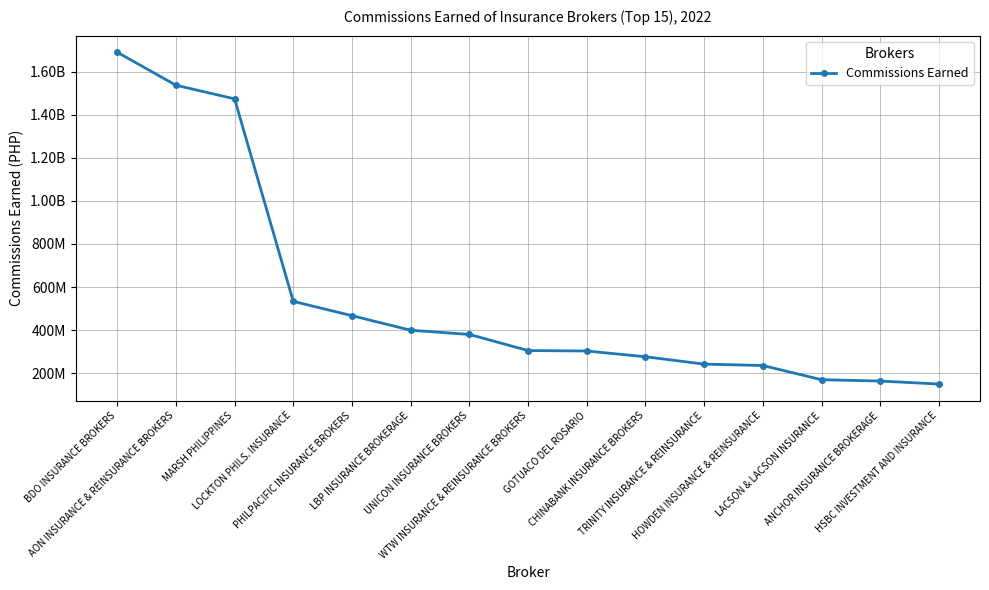

What is the change in value from BDO INSURANCE BROKERS to LOCKTON PHILS. INSURANCE?

-1157379110.6